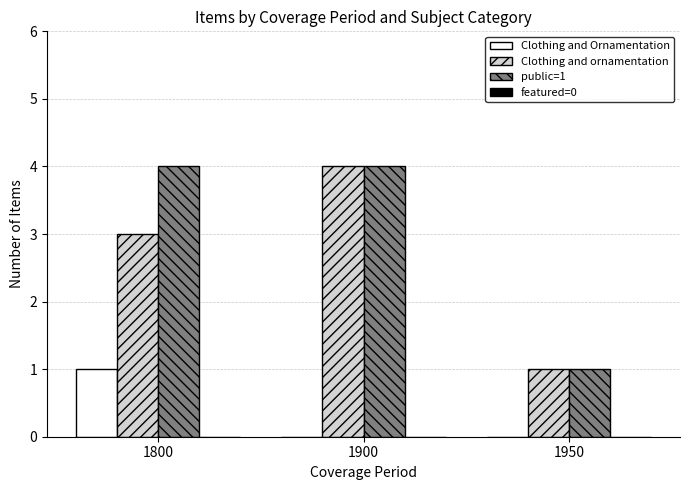

Reading left to right, what are all the values shown in this chart?

Clothing and Ornamentation: 1800=1	1900=0	1950=0
Clothing and ornamentation: 1800=3	1900=4	1950=1
public=1: 1800=4	1900=4	1950=1